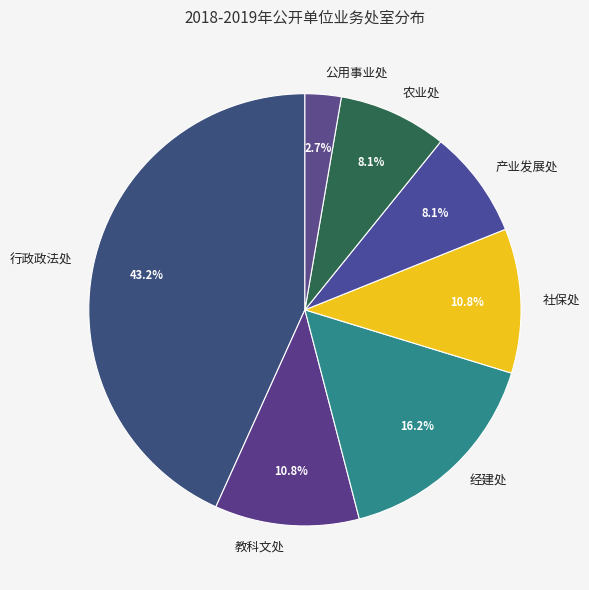

Is it true that 社保处 is 6% of the pie?

False